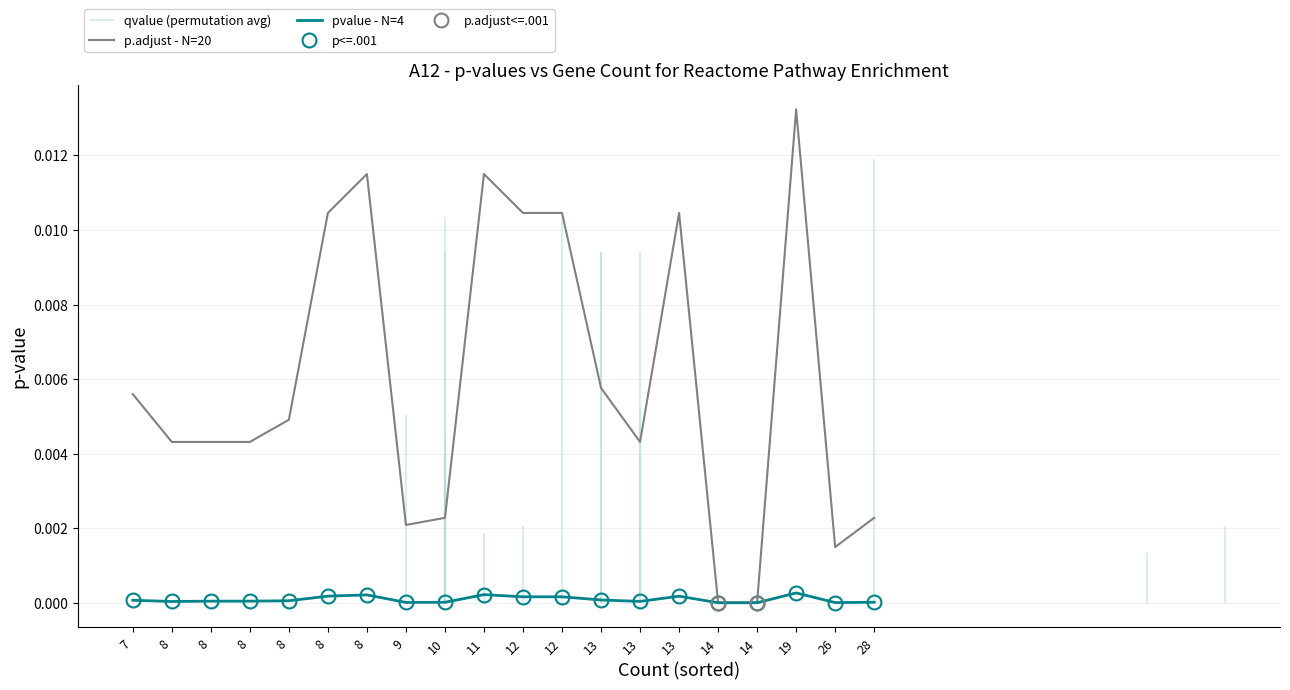

Reading left to right, what are all the values shown in this chart?

p.adjust - N=20: 0.0	0.0	0.0	0.0	0.0	0.0	0.0	0.0	0.0	0.0	0.0	0.0	0.0	0.0	0.0	0.0	0.0	0.0	0.0	0.0
pvalue - N=4: 0.0	0.0	0.0	0.0	0.0	0.0	0.0	0.0	0.0	0.0	0.0	0.0	0.0	0.0	0.0	0.0	0.0	0.0	0.0	0.0